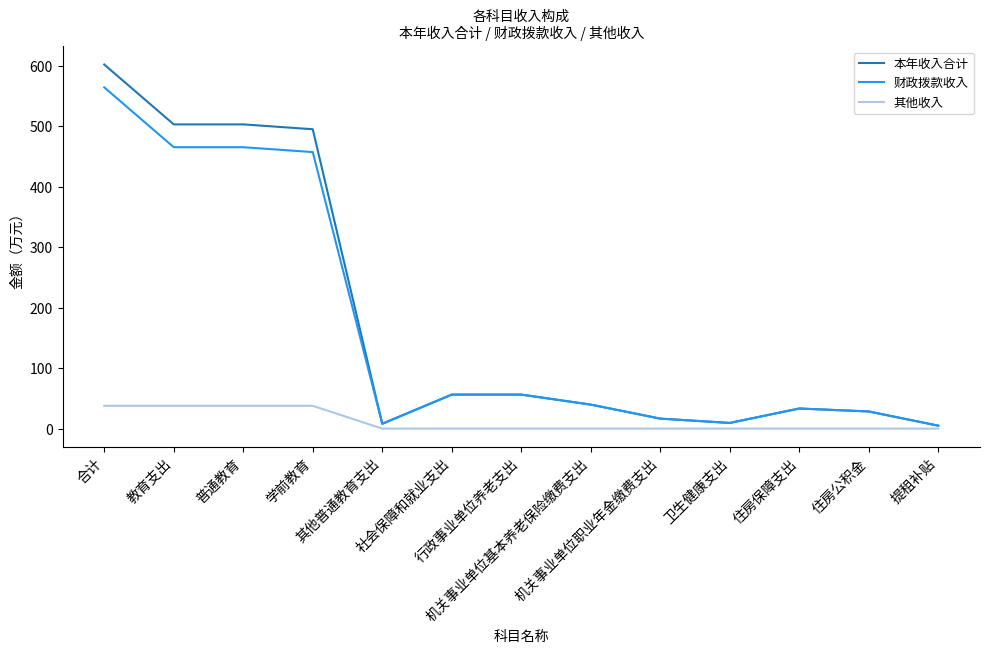

Is this an area chart (filled region under the line)?

No